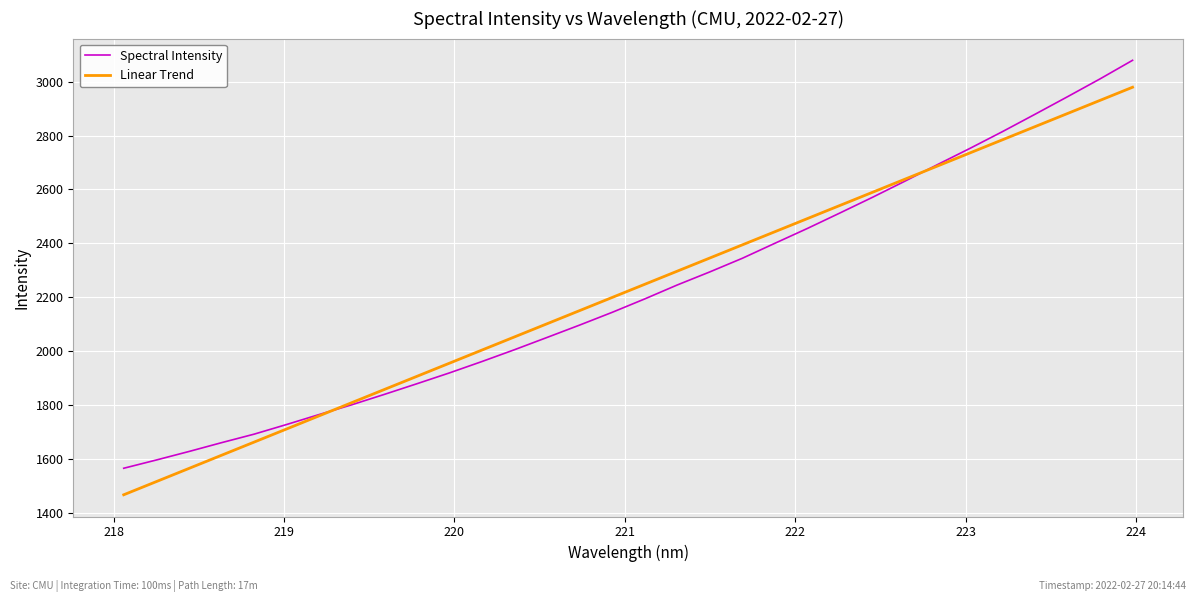

What is the minimum value shown in the chart?

1466.2